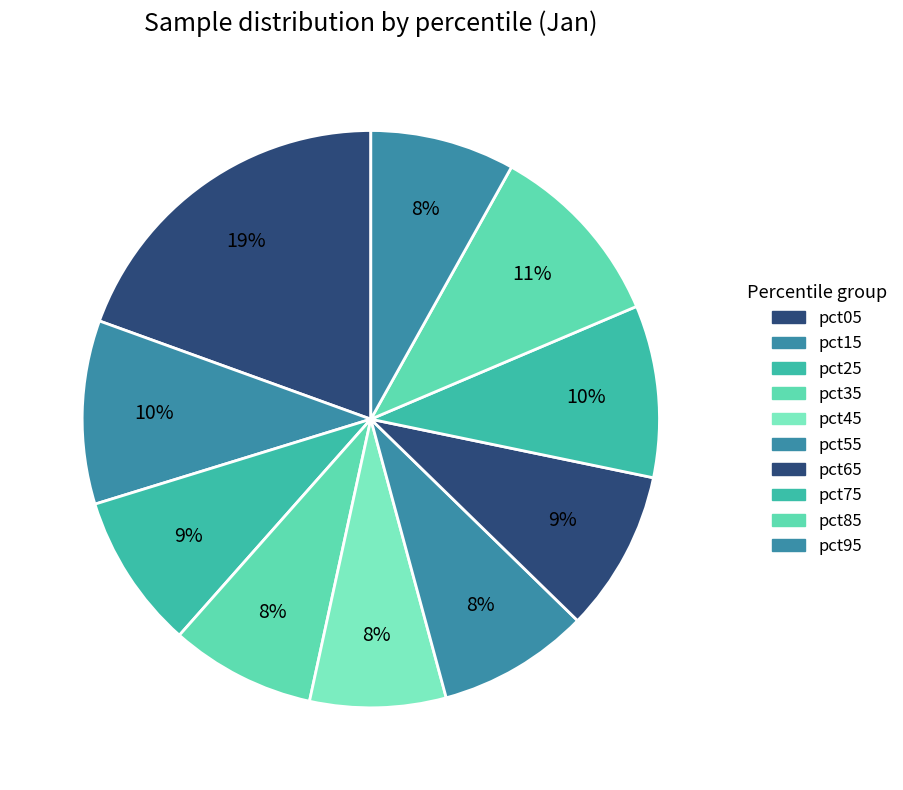

To the nearest percent, what is the difference between the pct35 and pct65 slice percentages?

1%